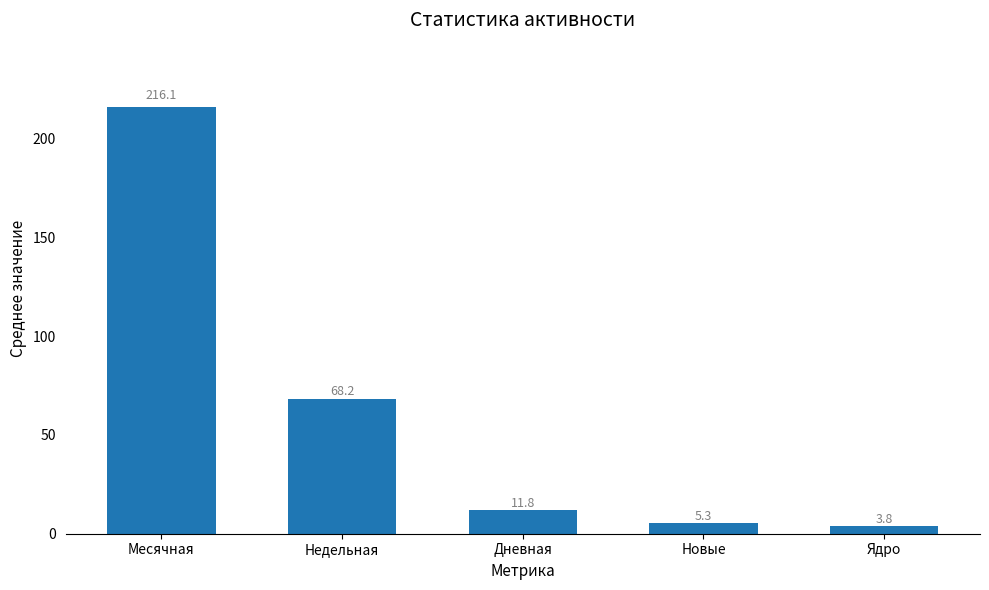

Between Месячная and Недельная, which is larger?

Месячная